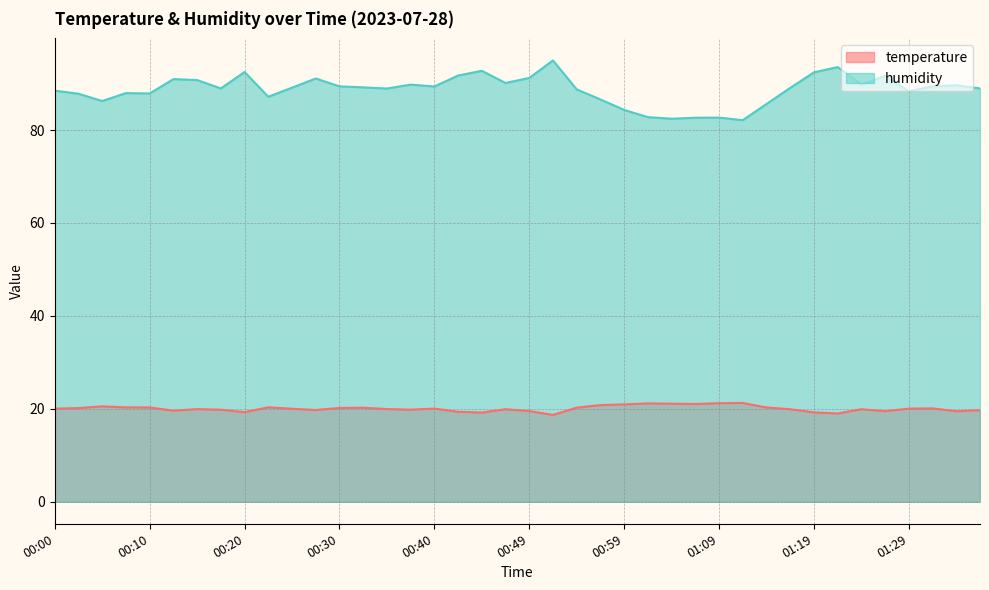

List the labels in order of temperature value, smallest first.

00:52, 01:22, 00:45, 01:19, 00:20, 00:42, 01:34, 01:27, 00:49, 00:13, 01:37, 00:27, 00:18, 00:37, 00:47, 01:17, 01:24, 00:15, 00:35, 00:25, 00:00, 01:29, 00:40, 01:32, 00:03, 00:30, 00:32, 00:54, 00:10, 01:14, 00:08, 00:22, 00:05, 00:57, 00:59, 01:07, 01:04, 01:02, 01:09, 01:12